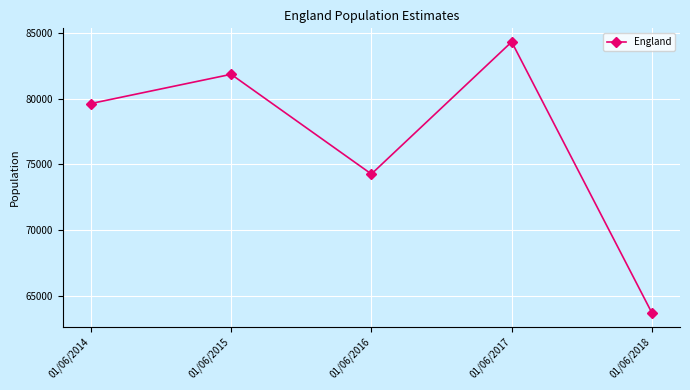

Rank the categories by value from lowest to highest.

01/06/2018, 01/06/2016, 01/06/2014, 01/06/2015, 01/06/2017